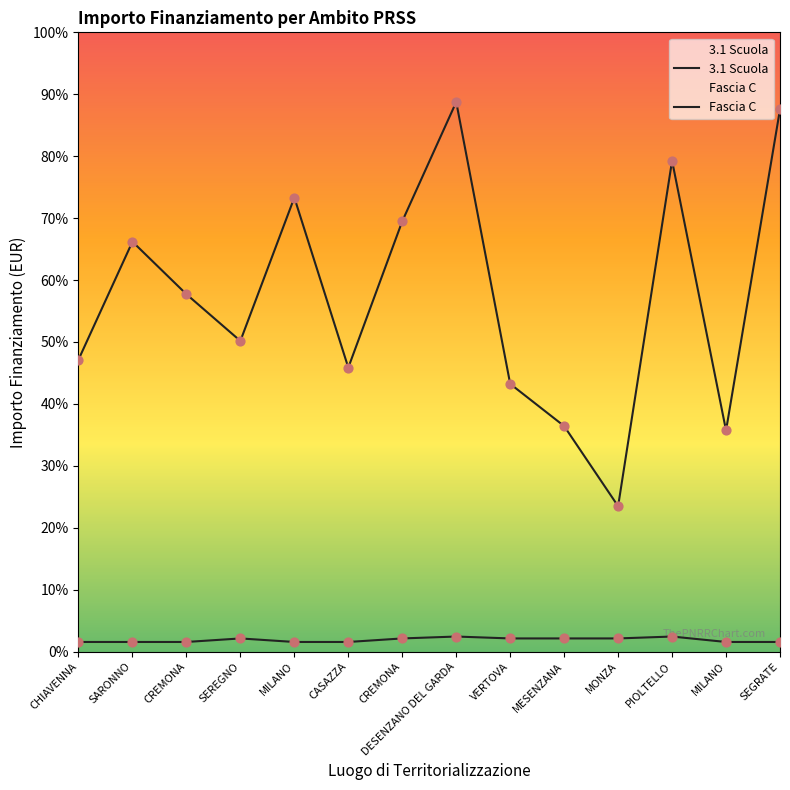

What are all the series names shown in the legend?

3.1 Scuola, Fascia C